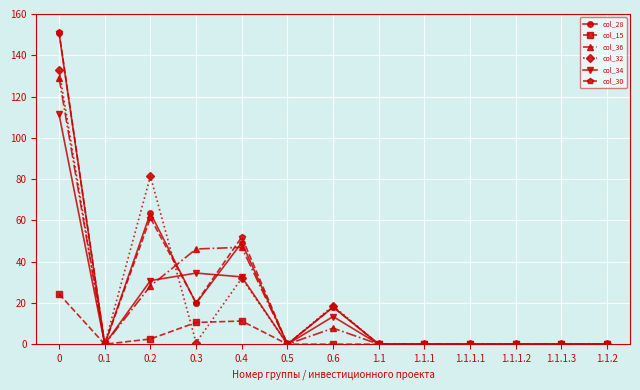

Reading left to right, what are all the values shown in this chart?

col_28: 0=150.6	0.1=0.0	0.2=63.6	0.3=19.8	0.4=49.2	0.5=0.0	0.6=18.0	1.1=0.0	1.1.1=0.0	1.1.1.1=0.0	1.1.1.2=0.0	1.1.1.3=0.0	1.1.2=0.0
col_15: 0=24.3	0.1=0.0	0.2=2.5	0.3=10.5	0.4=11.2	0.5=0.0	0.6=0.0	1.1=0.0	1.1.1=0.0	1.1.1.1=0.0	1.1.1.2=0.0	1.1.1.3=0.0	1.1.2=0.0
col_36: 0=129.1	0.1=0.0	0.2=28.2	0.3=46.1	0.4=47.0	0.5=0.0	0.6=7.8	1.1=0.0	1.1.1=0.0	1.1.1.1=0.0	1.1.1.2=0.0	1.1.1.3=0.0	1.1.2=0.0
col_32: 0=132.8	0.1=0.0	0.2=81.4	0.3=0.8	0.4=32.0	0.5=0.0	0.6=18.6	1.1=0.0	1.1.1=0.0	1.1.1.1=0.0	1.1.1.2=0.0	1.1.1.3=0.0	1.1.2=0.0
col_34: 0=111.3	0.1=0.0	0.2=30.8	0.3=34.5	0.4=32.6	0.5=0.0	0.6=13.4	1.1=0.0	1.1.1=0.0	1.1.1.1=0.0	1.1.1.2=0.0	1.1.1.3=0.0	1.1.2=0.0
col_30: 0=151.2	0.1=0.0	0.2=61.2	0.3=20.1	0.4=51.9	0.5=0.0	0.6=18.0	1.1=0.0	1.1.1=0.0	1.1.1.1=0.0	1.1.1.2=0.0	1.1.1.3=0.0	1.1.2=0.0